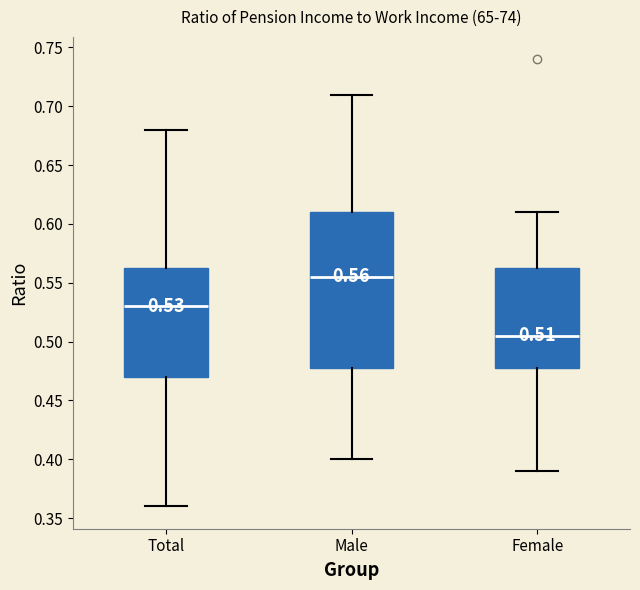

Comparing the boxes themselves (not the whiskers), which one is the tallest?

Male